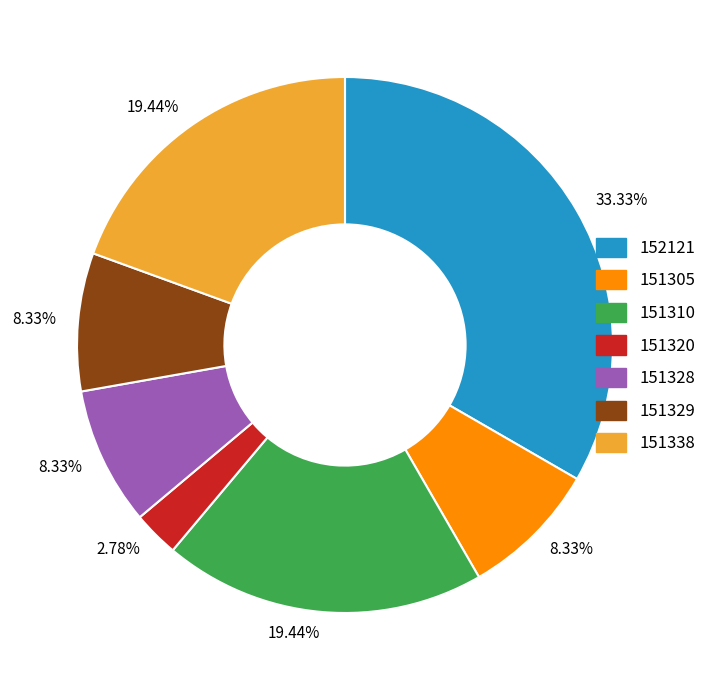

How many slices are in this pie chart?

7